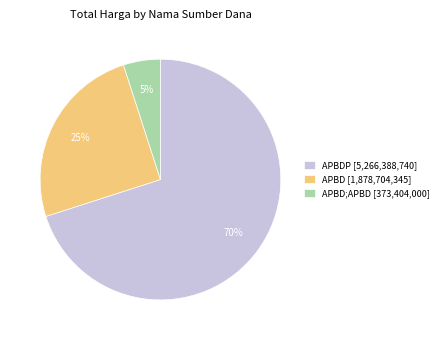

The APBDP [5,266,388,740] slice represents 70% of the pie. True or false?

True